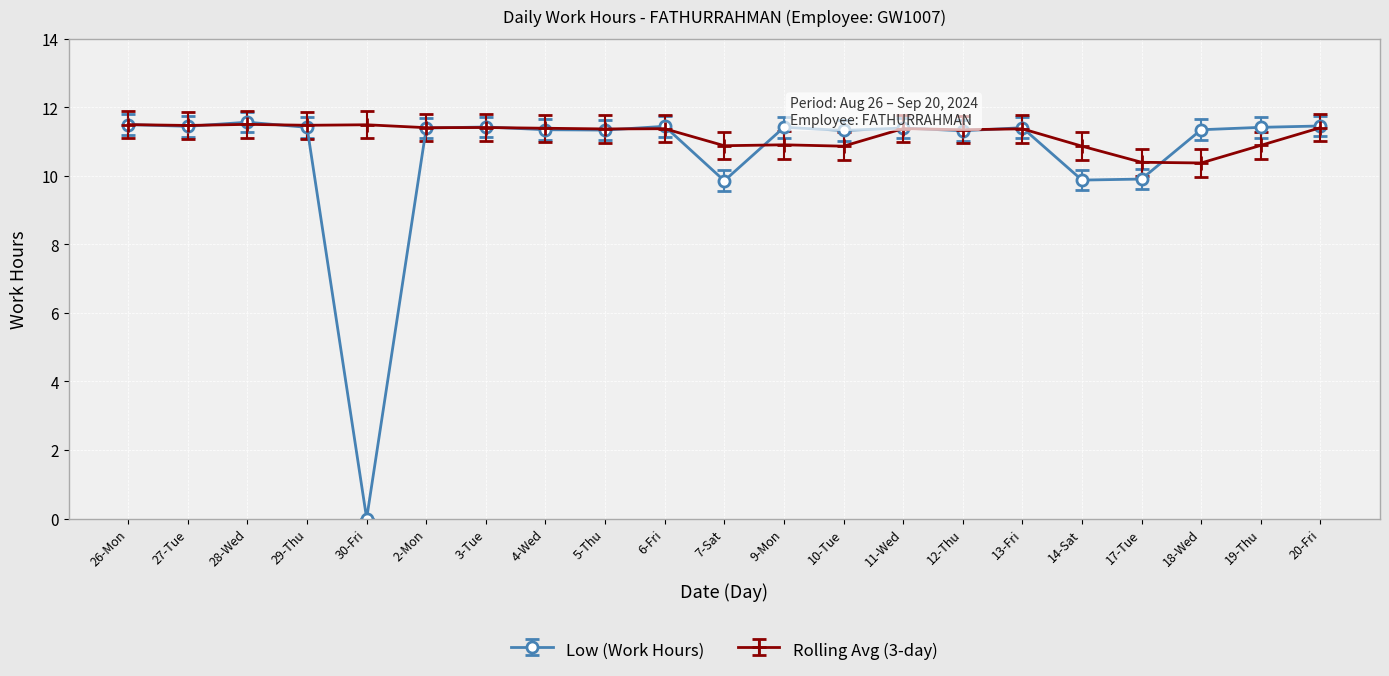

How many values in the Low (Work Hours) series are below 11?

4